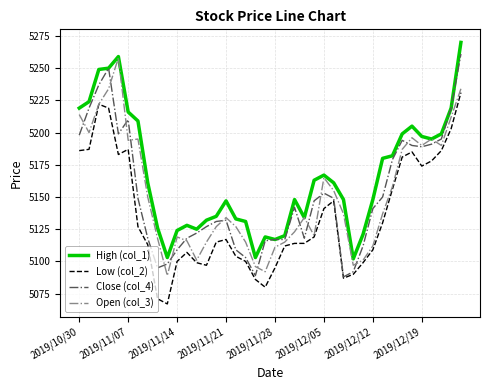

Which series has the largest total across all categories?

High (col_1)